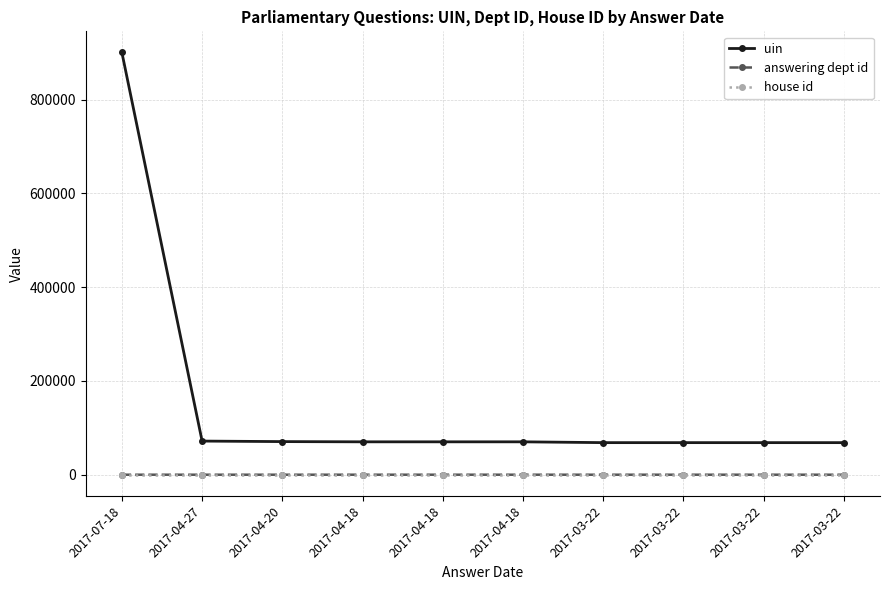

The value of house id at 2017-04-20 is 1. True or false?

True